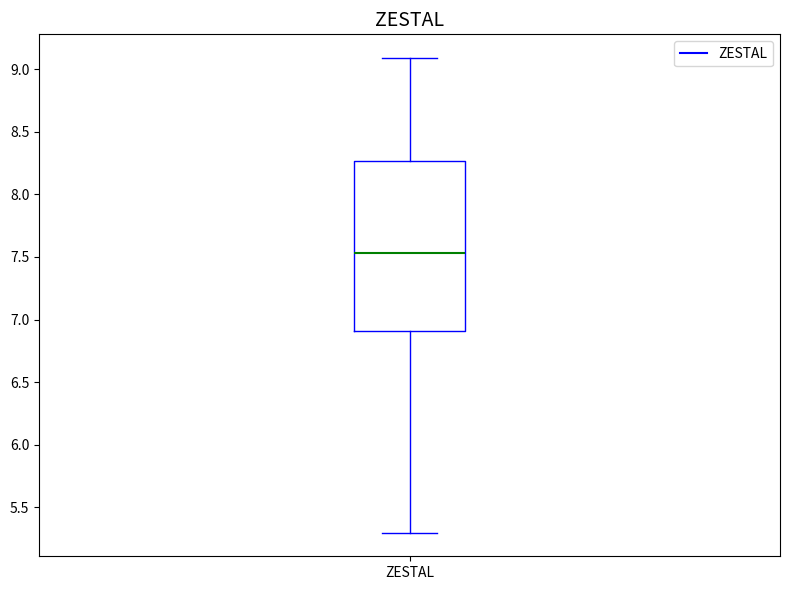

Read this box plot against the y-axis: the position of the median line, the range covered by the box, and the ends of both whiskers. The values are not printed on the chart, so give them approximately, as read against the axis.

median 7.55, box 6.90 to 8.25, whiskers 5.30 to 9.10